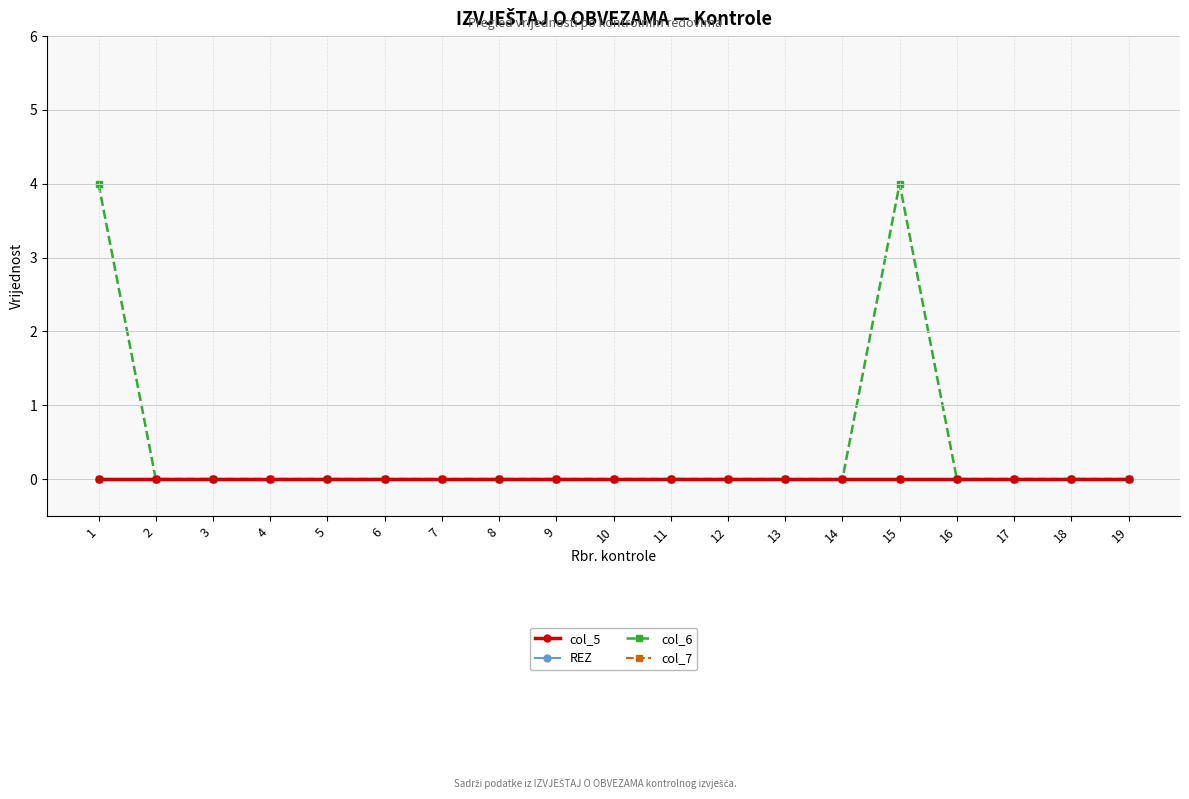

Does the chart have visible grid lines?

Yes